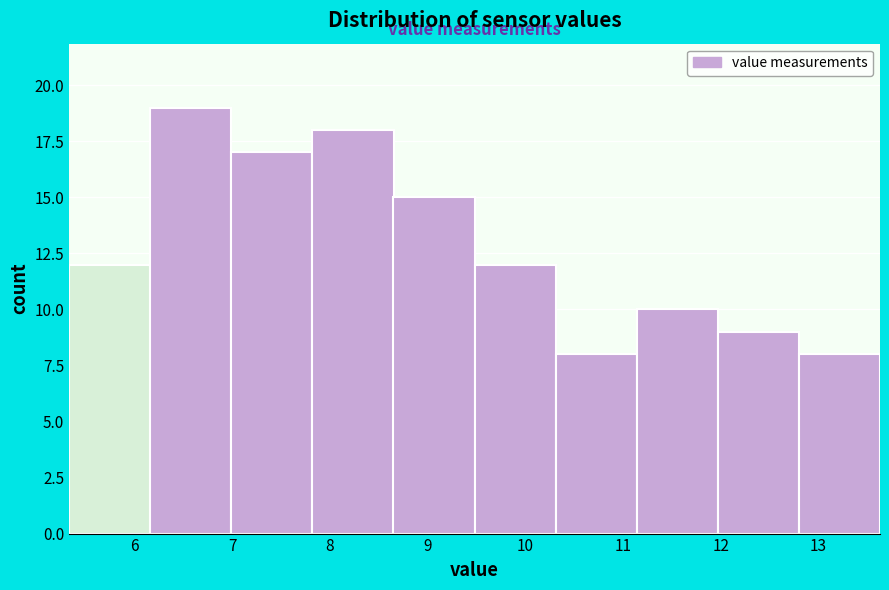

Reading left to right, transcribe this chart: for each bar, give the range it covers on the x-axis and its height. Neither the bar edges nor the heights are printed on the chart, so give them approximately, as read against the axes.

5.33 to 6.16: 12
6.16 to 6.99: 19
6.99 to 7.82: 17
7.82 to 8.65: 18
8.65 to 9.48: 15
9.48 to 10.31: 12
10.31 to 11.14: 8
11.14 to 11.97: 10
11.97 to 12.80: 9
12.80 to 13.63: 8